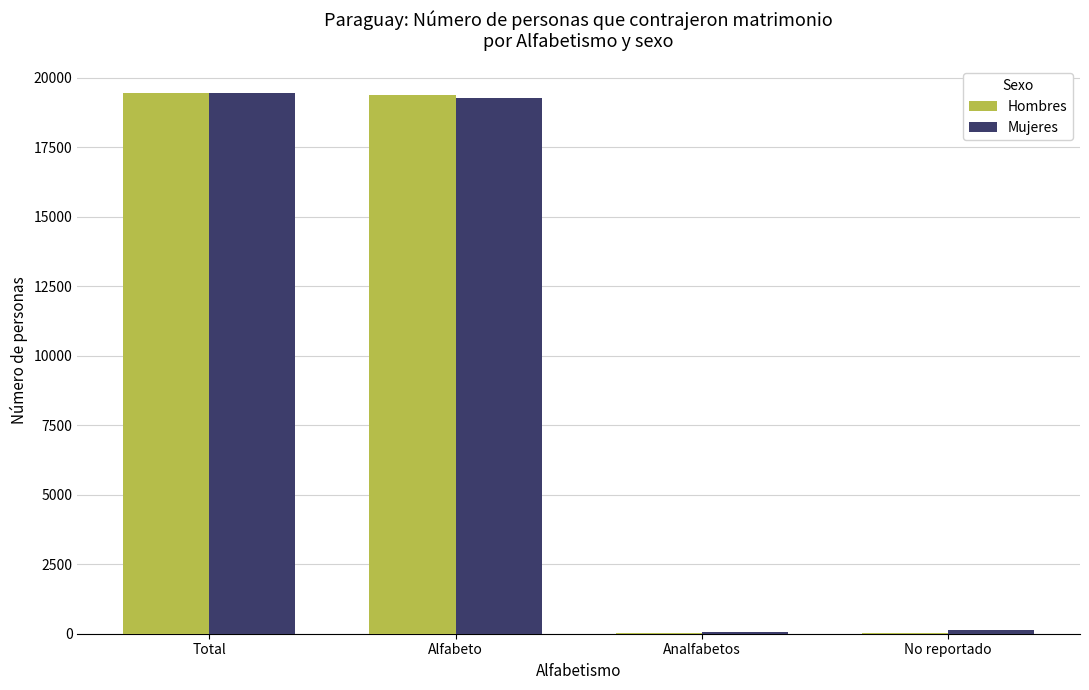

What is the sum of all Mujeres values?

38880